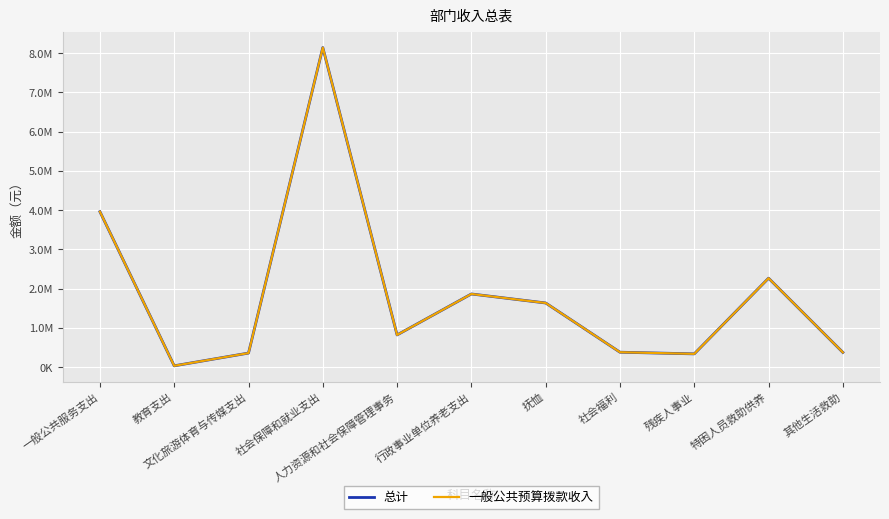

Reading left to right, list all the values displayed in this chart.

总计: 一般公共服务支出=3962326	教育支出=34510	文化旅游体育与传媒支出=359460	社会保障和就业支出=8144361	人力资源和社会保障管理事务=821587	行政事业单位养老支出=1865585	抚恤=1635708	社会福利=381287	残疾人事业=339240	特困人员救助供养=2267736	其他生活救助=377084
一般公共预算拨款收入: 一般公共服务支出=3962326	教育支出=34510	文化旅游体育与传媒支出=359460	社会保障和就业支出=8144361	人力资源和社会保障管理事务=821587	行政事业单位养老支出=1865585	抚恤=1635708	社会福利=381287	残疾人事业=339240	特困人员救助供养=2267736	其他生活救助=377084